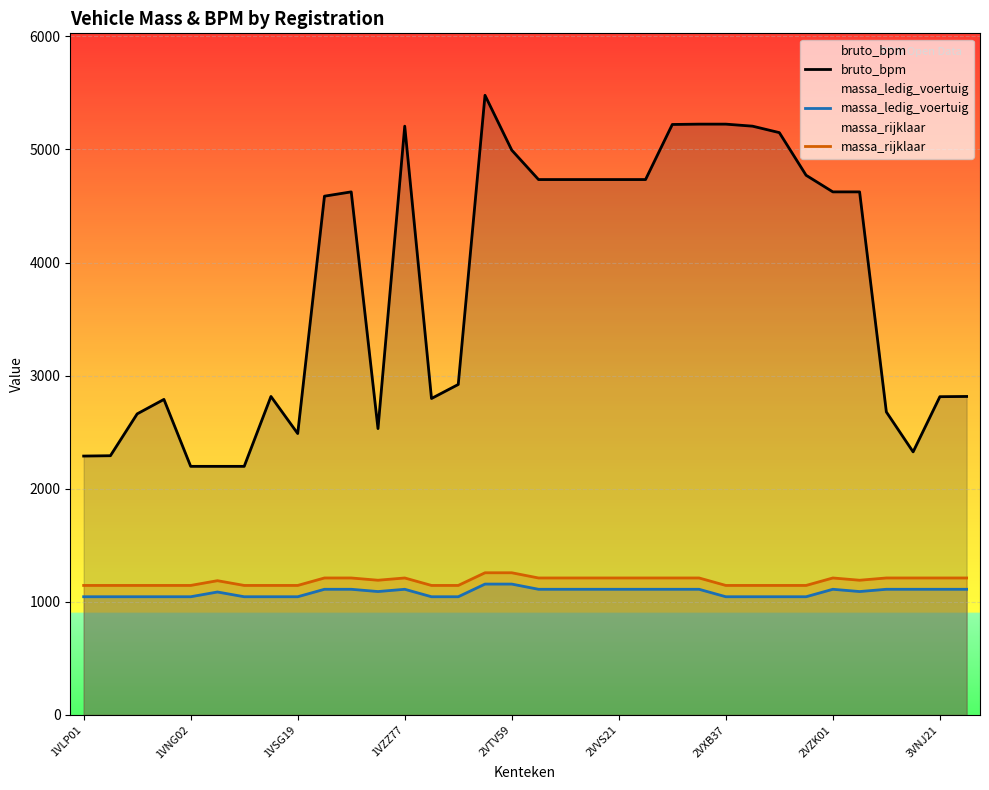

What is the lowest value of the bruto_bpm series?

2198